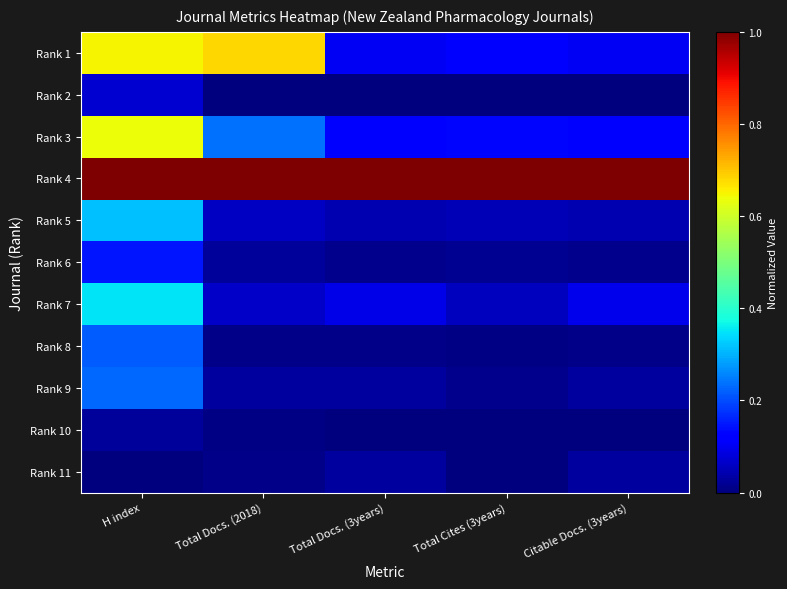

Reading left to right, what are all the values shown in this chart?

Rank 1: H index=0.7	Total Docs. (2018)=0.7	Total Docs. (3years)=0.1	Total Cites (3years)=0.1	Citable Docs. (3years)=0.1
Rank 2: H index=0.1	Total Docs. (2018)=0.0	Total Docs. (3years)=0.0	Total Cites (3years)=0.0	Citable Docs. (3years)=0.0
Rank 3: H index=0.6	Total Docs. (2018)=0.2	Total Docs. (3years)=0.1	Total Cites (3years)=0.1	Citable Docs. (3years)=0.1
Rank 4: H index=1.0	Total Docs. (2018)=1.0	Total Docs. (3years)=1.0	Total Cites (3years)=1.0	Citable Docs. (3years)=1.0
Rank 5: H index=0.3	Total Docs. (2018)=0.1	Total Docs. (3years)=0.0	Total Cites (3years)=0.0	Citable Docs. (3years)=0.0
Rank 6: H index=0.1	Total Docs. (2018)=0.0	Total Docs. (3years)=0.0	Total Cites (3years)=0.0	Citable Docs. (3years)=0.0
Rank 7: H index=0.3	Total Docs. (2018)=0.1	Total Docs. (3years)=0.1	Total Cites (3years)=0.1	Citable Docs. (3years)=0.1
Rank 8: H index=0.2	Total Docs. (2018)=0.0	Total Docs. (3years)=0.0	Total Cites (3years)=0.0	Citable Docs. (3years)=0.0
Rank 9: H index=0.2	Total Docs. (2018)=0.0	Total Docs. (3years)=0.0	Total Cites (3years)=0.0	Citable Docs. (3years)=0.0
Rank 10: H index=0.0	Total Docs. (2018)=0.0	Total Docs. (3years)=0.0	Total Cites (3years)=0.0	Citable Docs. (3years)=0.0
Rank 11: H index=0.0	Total Docs. (2018)=0.0	Total Docs. (3years)=0.0	Total Cites (3years)=0.0	Citable Docs. (3years)=0.0